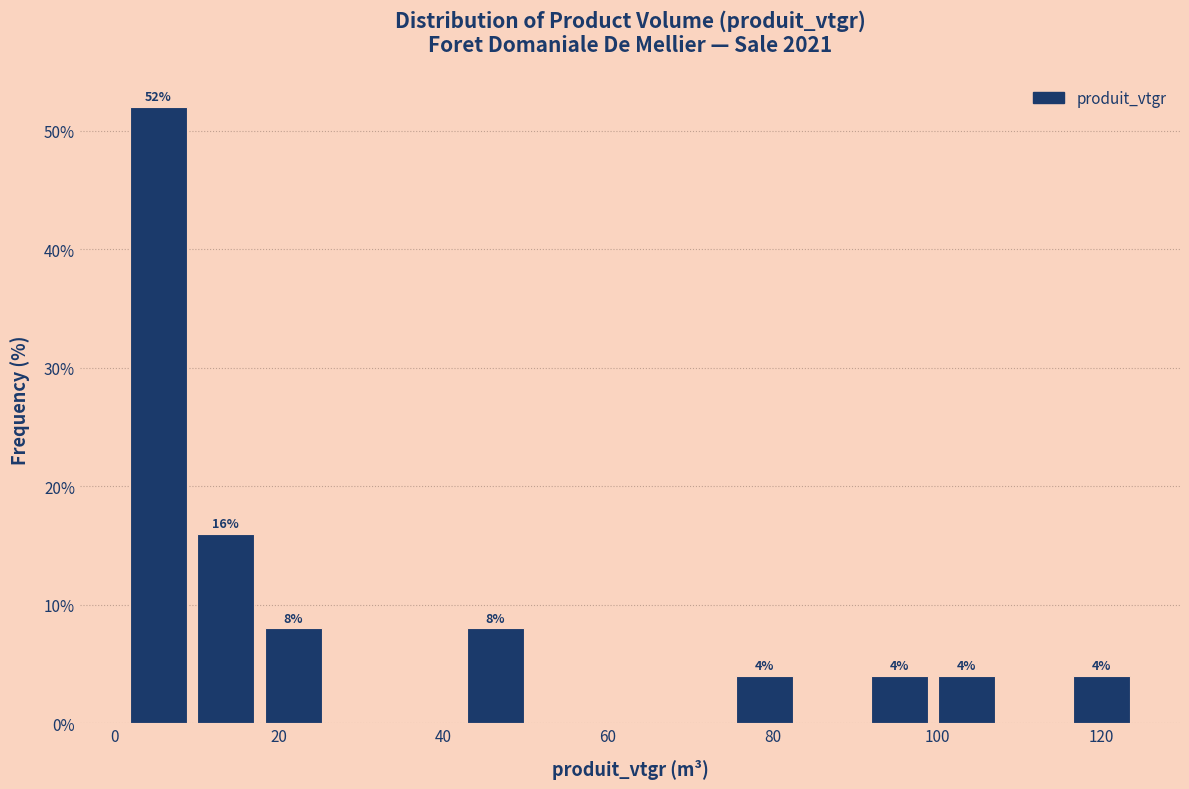

Which range on the x-axis has the tallest bar?

2 to 10